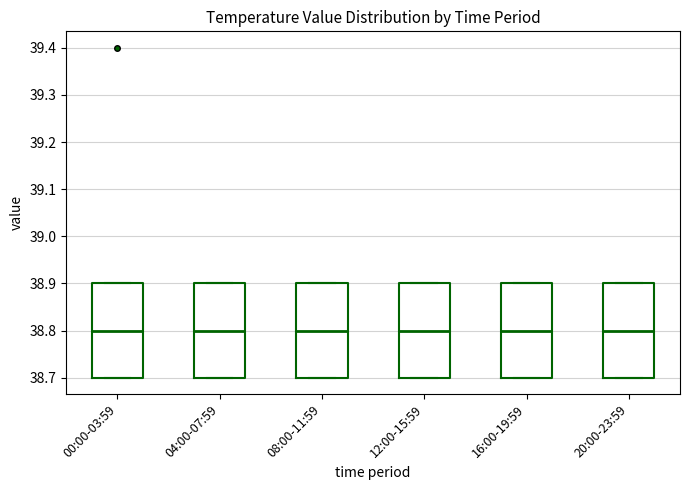

Reading left to right, transcribe this box plot: for each box, give where its median line is, the range the box spans, and where its two whiskers end, as read against the y-axis. The values are not printed on the chart, so give them approximately, as read against the axis.

00:00-03:59: median 38.8, box 38.7 to 38.9, whiskers 38.7 to 38.9
04:00-07:59: median 38.8, box 38.7 to 38.9, whiskers 38.7 to 38.9
08:00-11:59: median 38.8, box 38.7 to 38.9, whiskers 38.7 to 38.9
12:00-15:59: median 38.8, box 38.7 to 38.9, whiskers 38.7 to 38.9
16:00-19:59: median 38.8, box 38.7 to 38.9, whiskers 38.7 to 38.9
20:00-23:59: median 38.8, box 38.7 to 38.9, whiskers 38.7 to 38.9